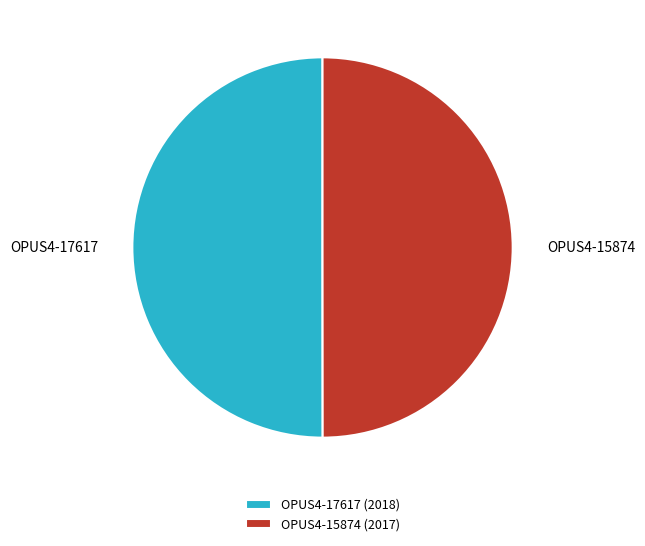

The OPUS4-15874 slice represents 40% of the pie. True or false?

False